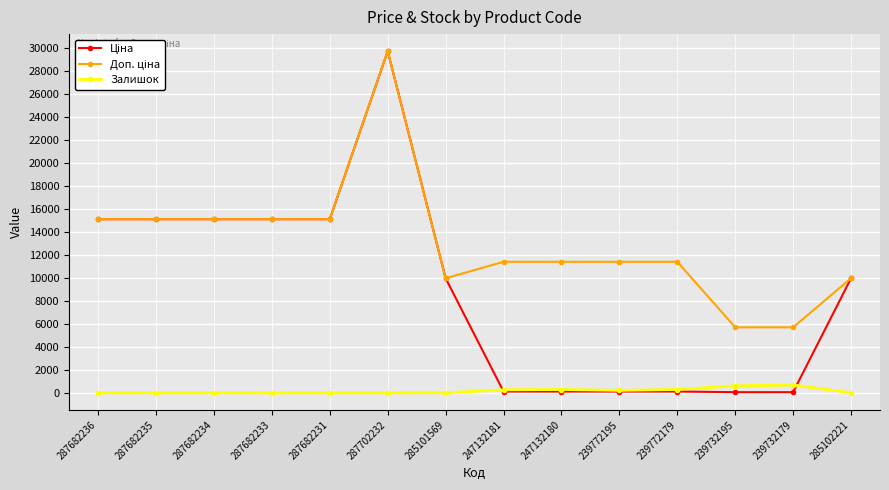

What value does the Залишок series have at 247132181?

260.0